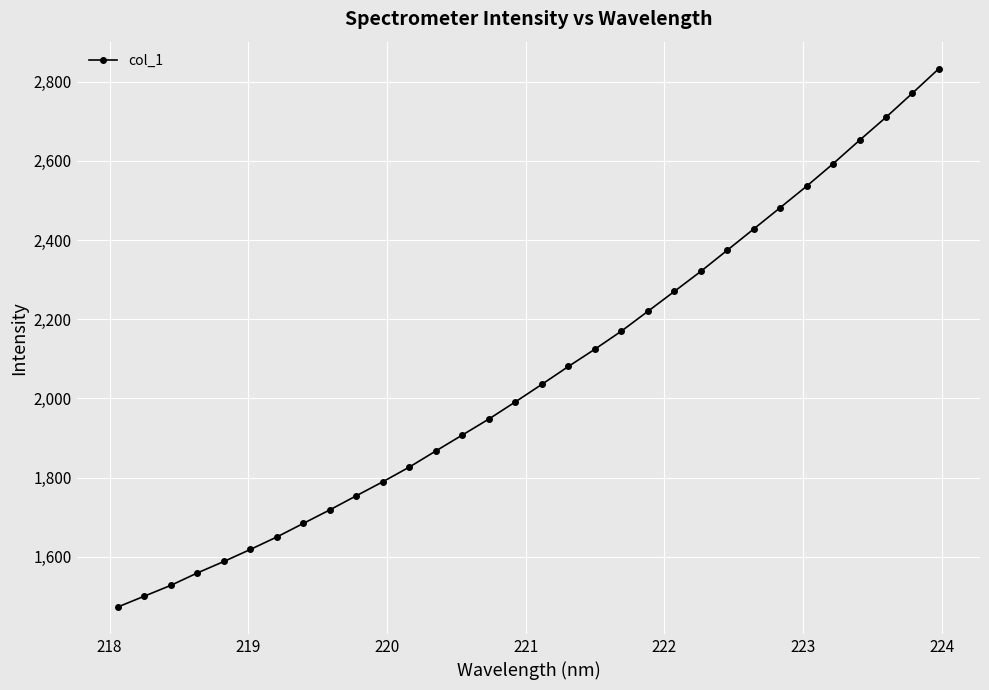

What is the difference between the maximum and minimum values?

1360.3